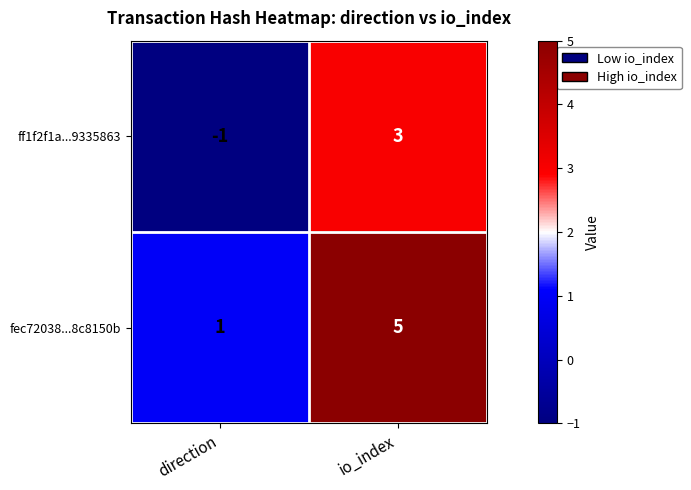

Which label corresponds to the largest value in the chart?

io_index